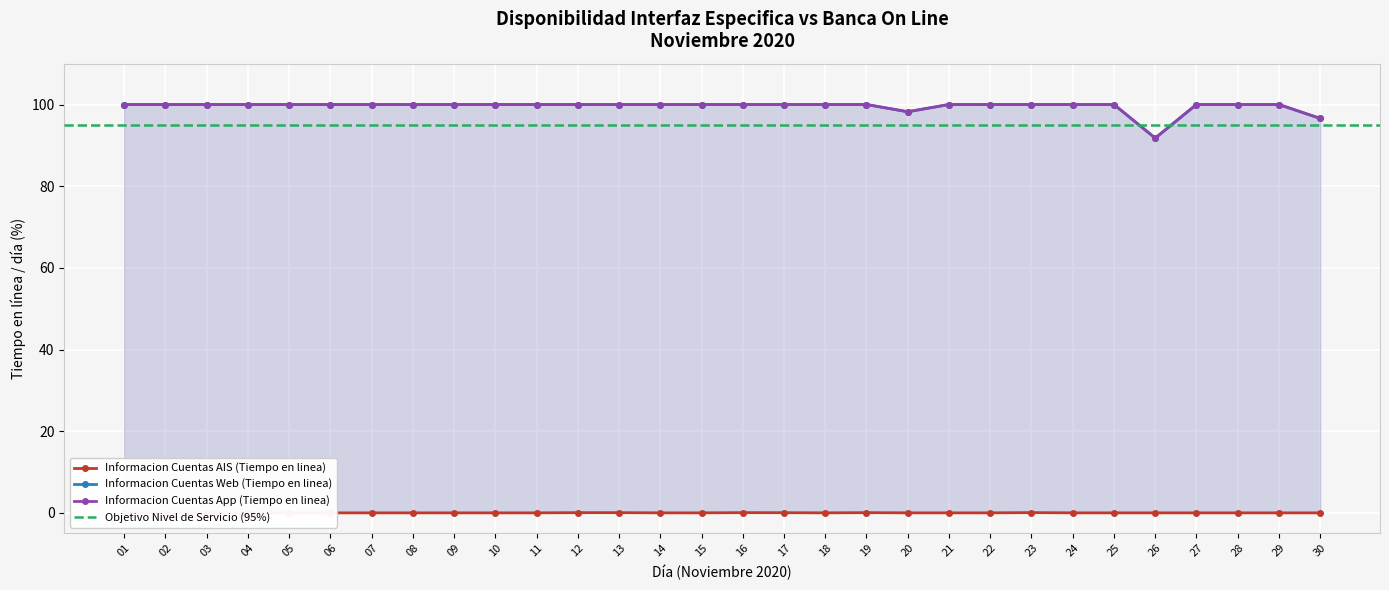

Which series has the largest range (max minus min)?

Informacion Cuentas Web (Tiempo en linea)